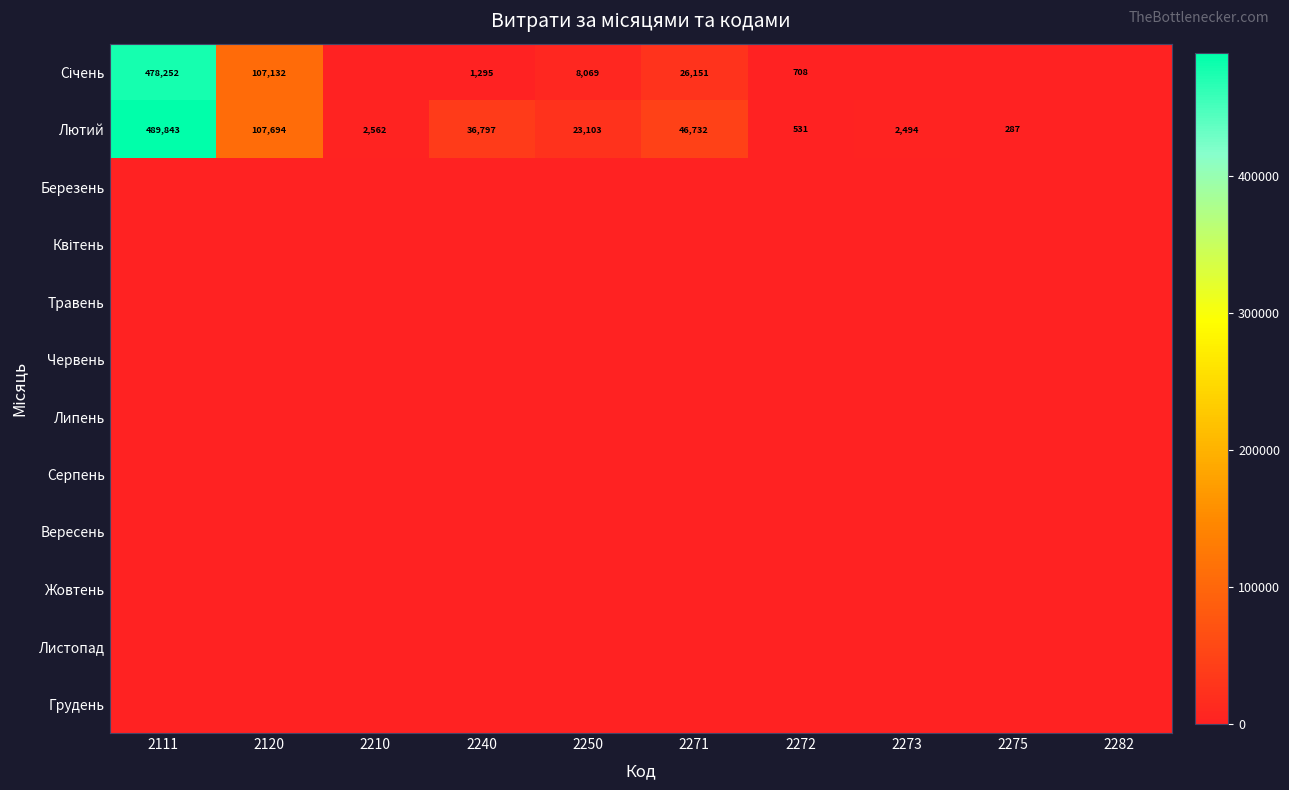

True or false: Лютий has a value of 256 at 2272.

False